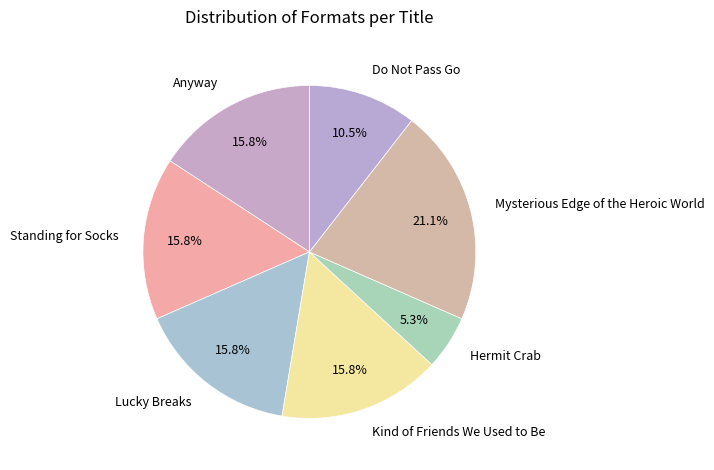

How many segments does this pie chart have?

7